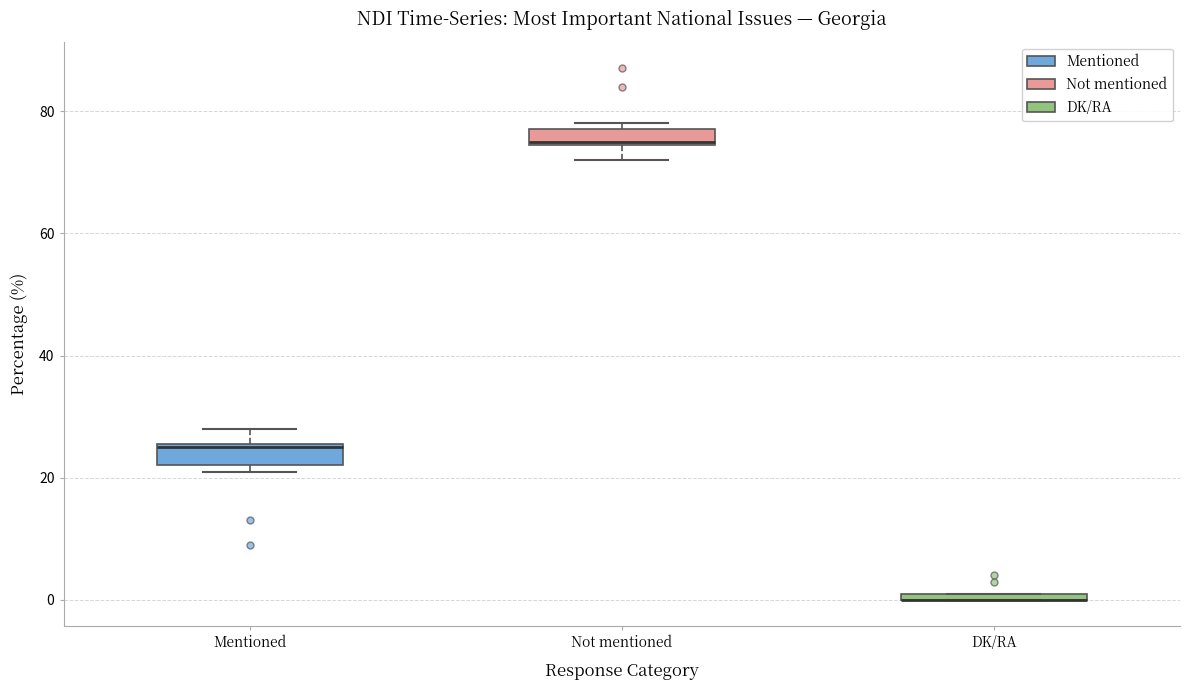

Where is the upper edge of the box for Not mentioned on the y-axis? The values are not printed on the chart, so give them approximately, as read against the axis.

78